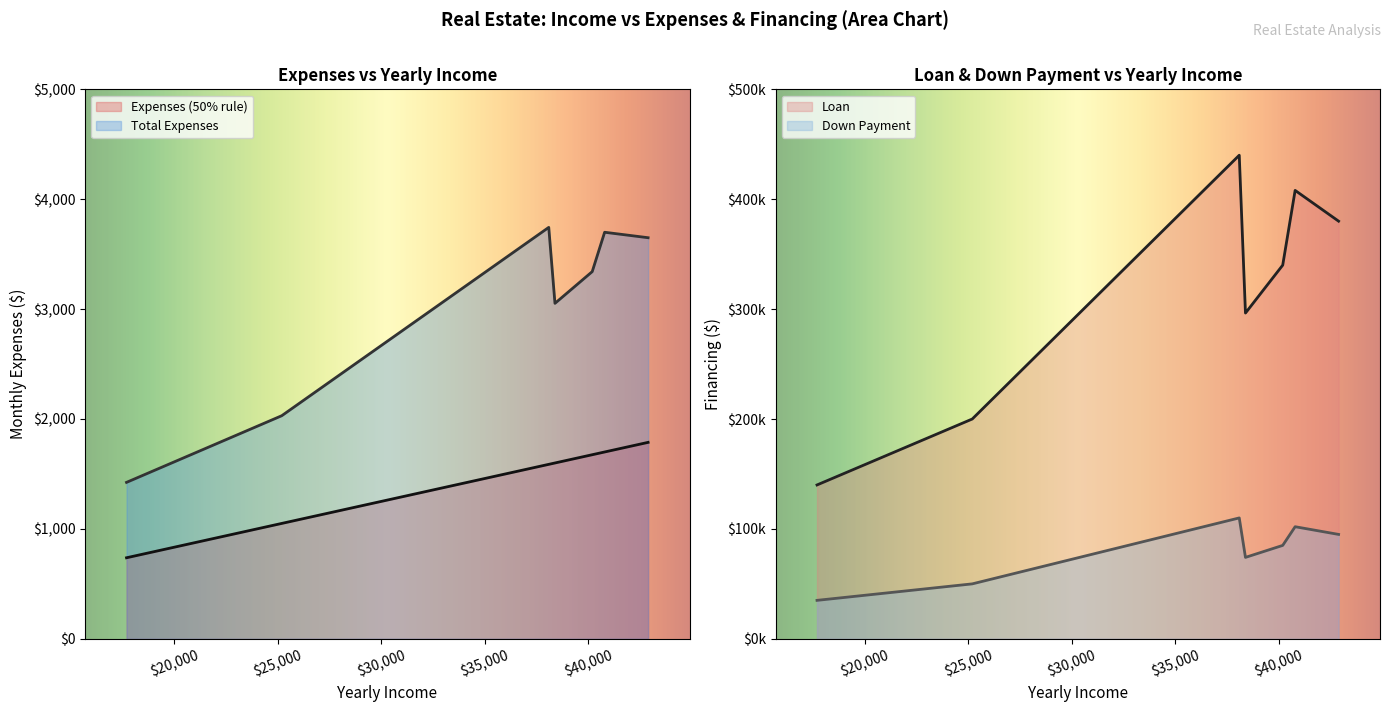

What is the total value across all series at 40800?

515399.2